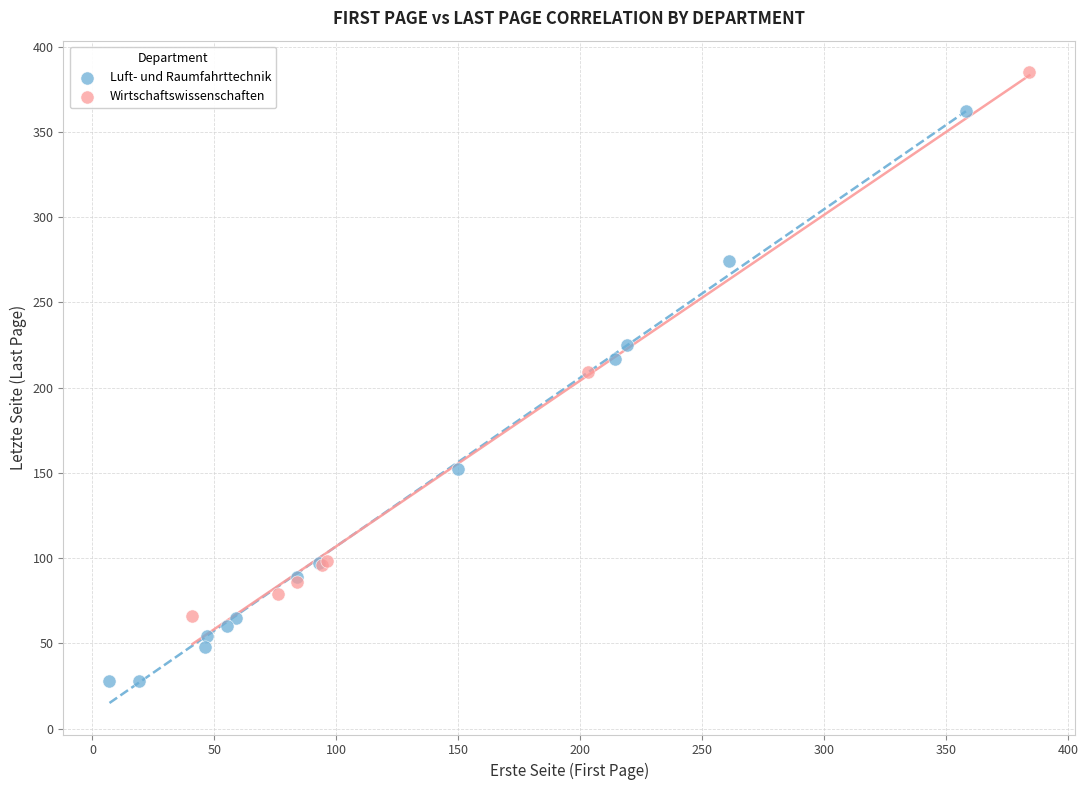

Which series contains the lowest Y value?

Luft- und Raumfahrttechnik